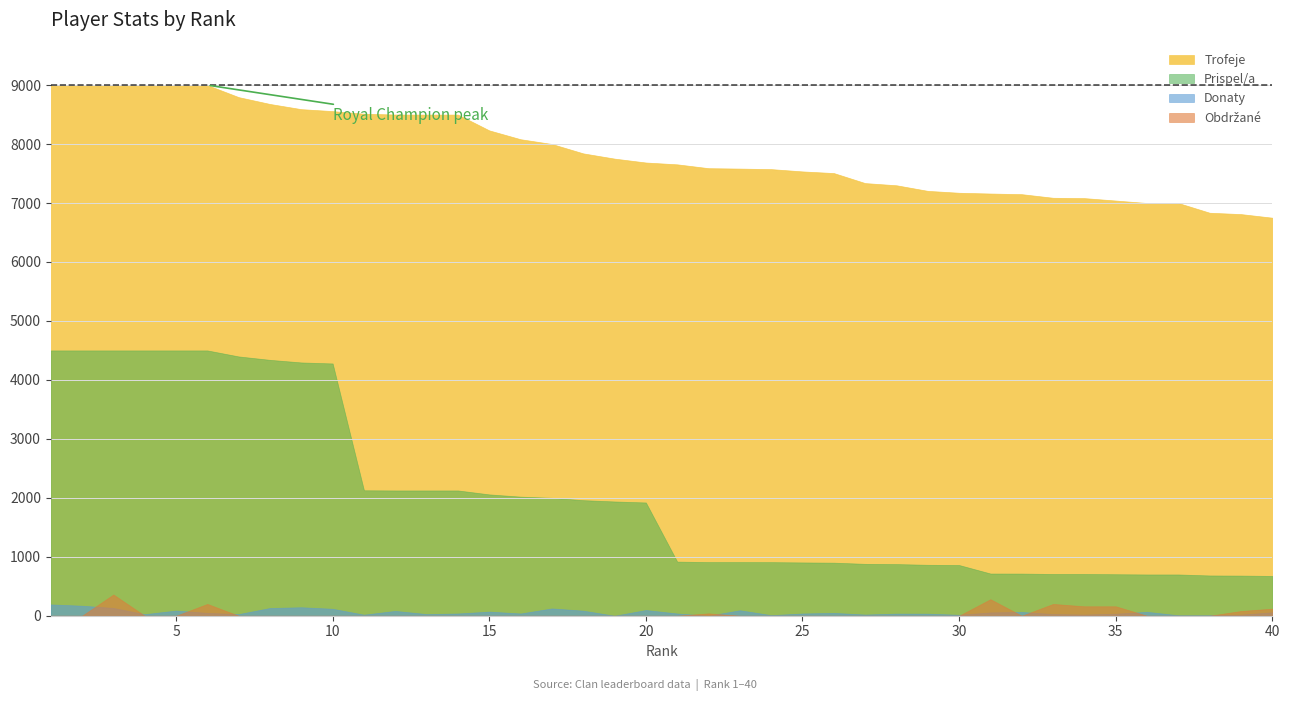

What is the value of the Trofeje point at the 4th from the left?

9000